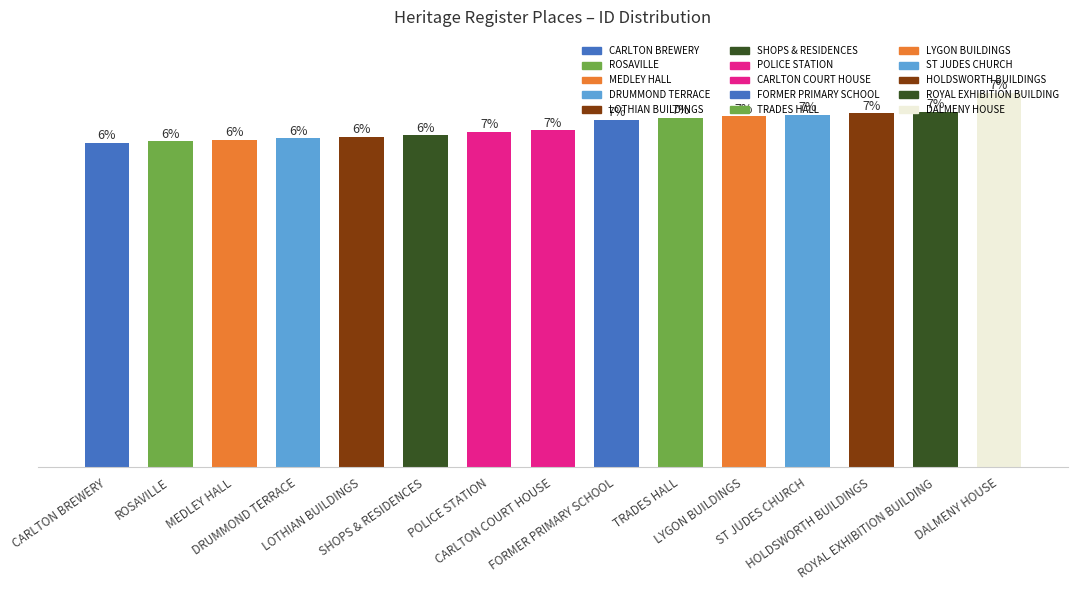

The chart shows a value of 355 at POLICE STATION. True or false?

False